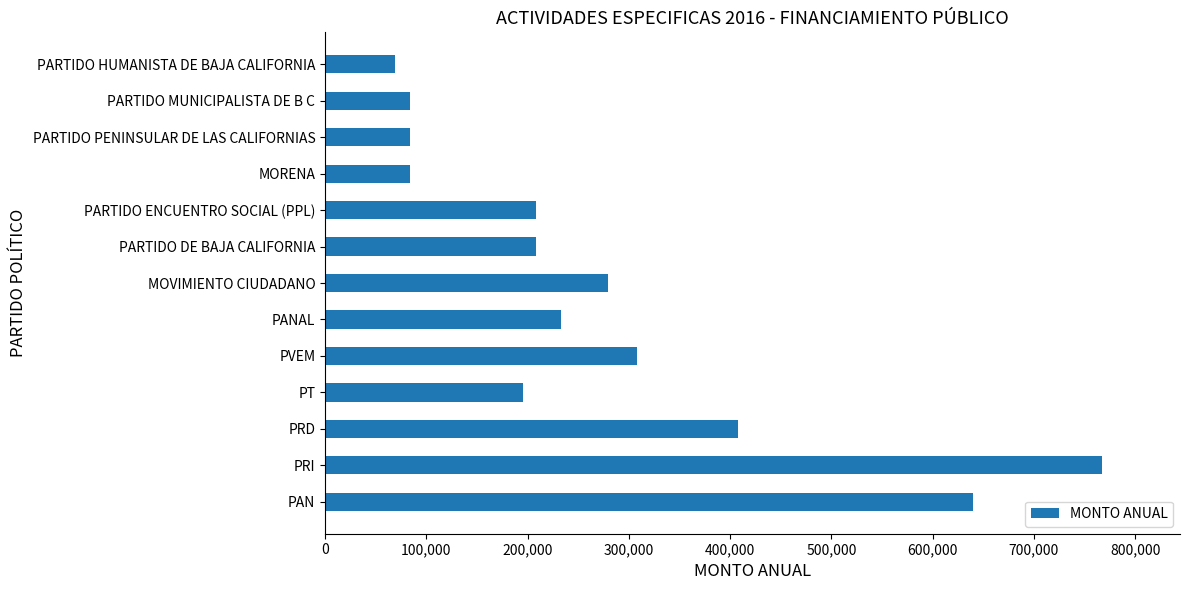

Is it true that the value at PARTIDO ENCUENTRO SOCIAL (PPL) is 300752.4?

False